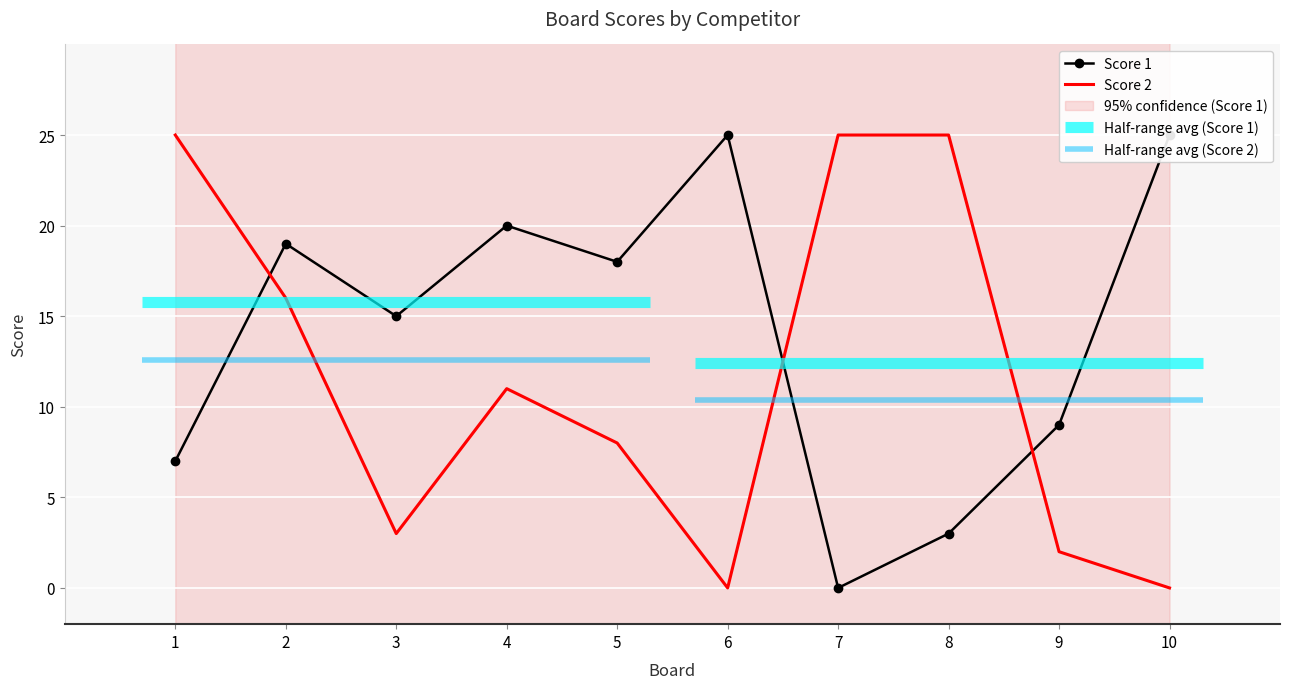

Which series has the largest total across all categories?

Score 1